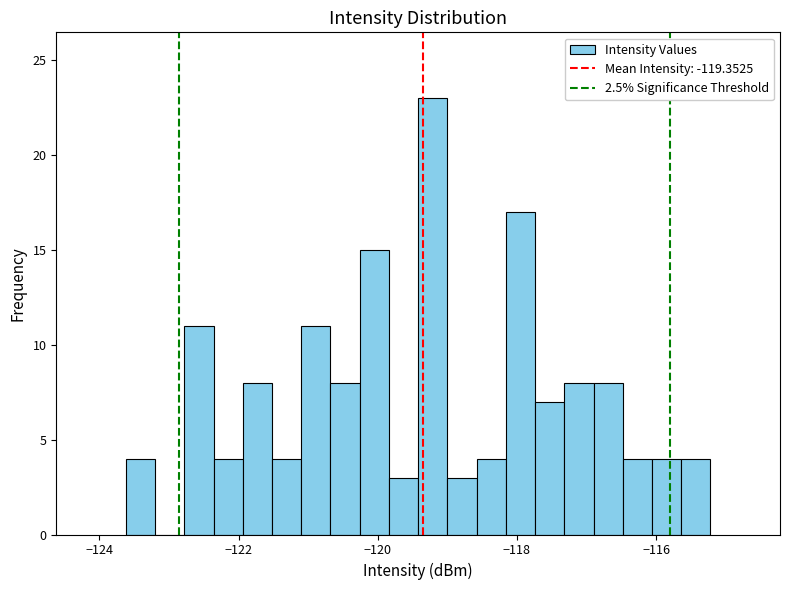

Read against the x-axis, roughly where is the centre of the tallest bar?

-119.2